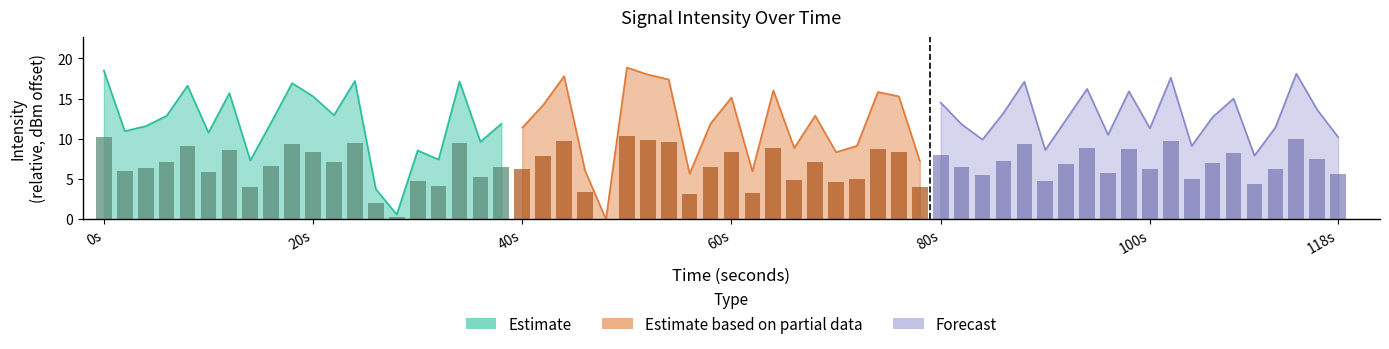

Which series has the widest spread of values?

Estimate based on partial data